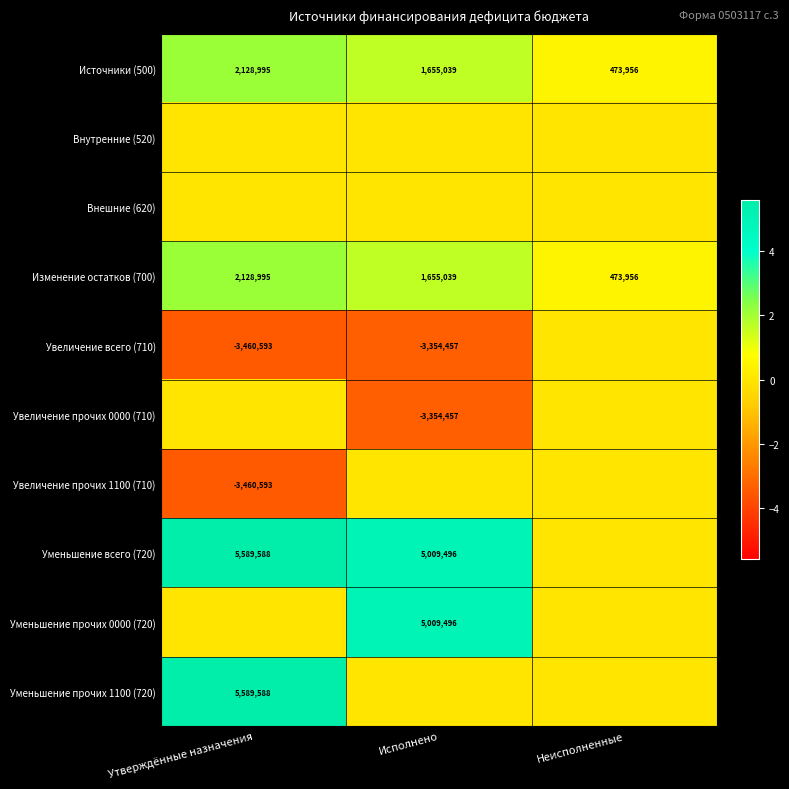

What is the difference between the highest and lowest values at Исполнено?

8363953.6